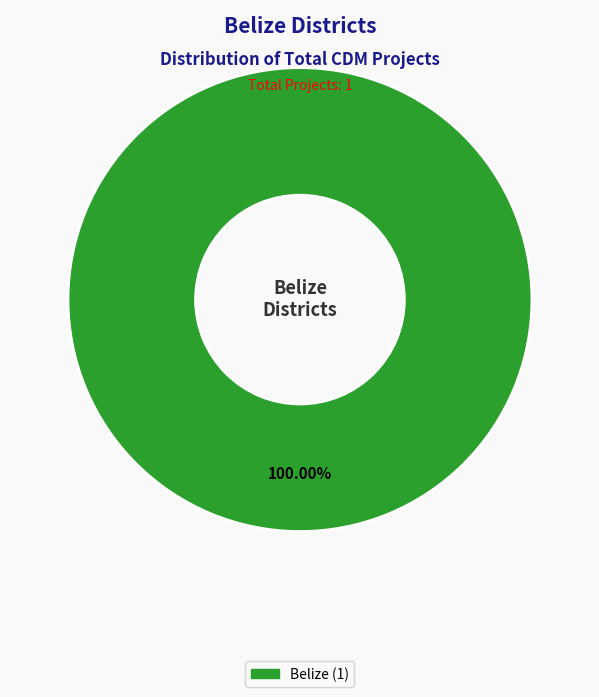

Is there any slice that represents more than half of the pie?

Yes